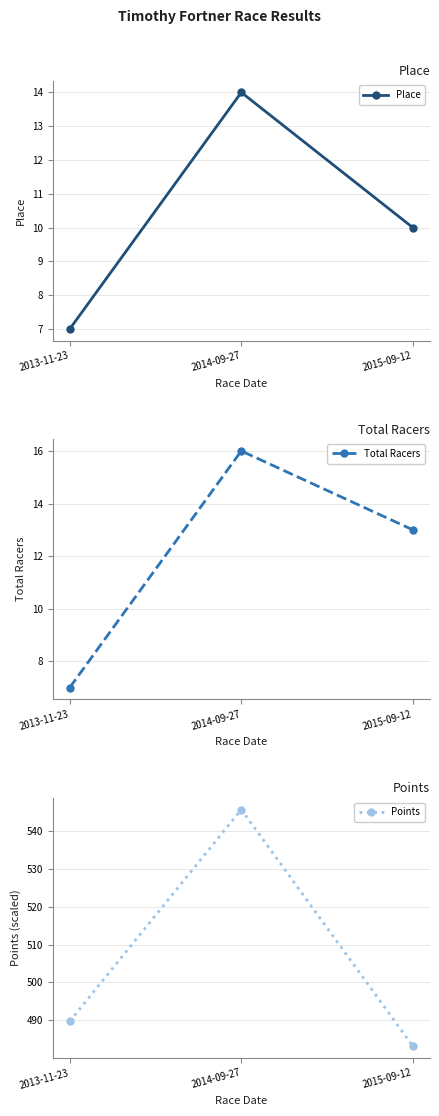

What position from the right is 2014-09-27?

2